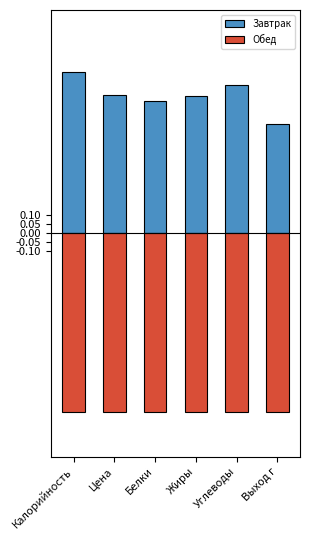

At how many categories does at least one series exceed 0?

6